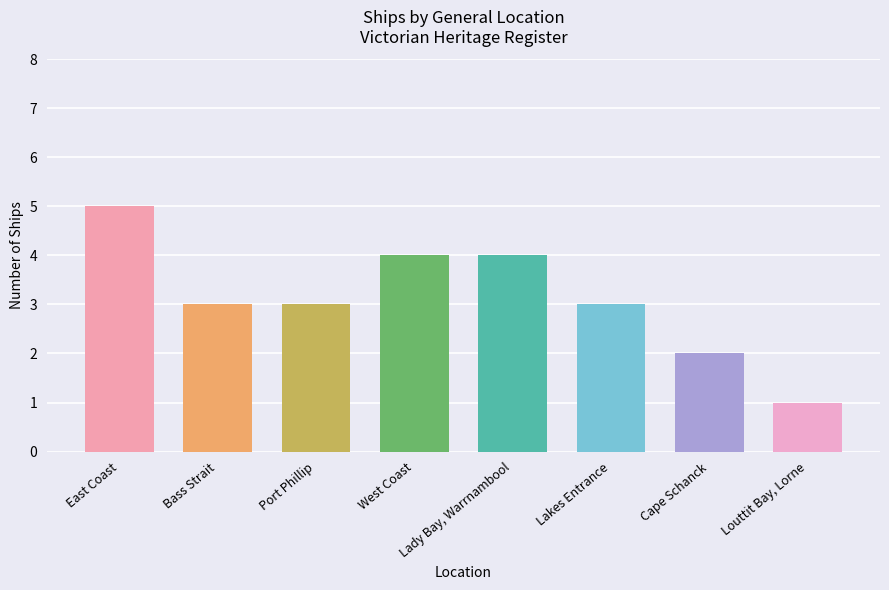

True or false: the data shows 3 at Lakes Entrance.

True